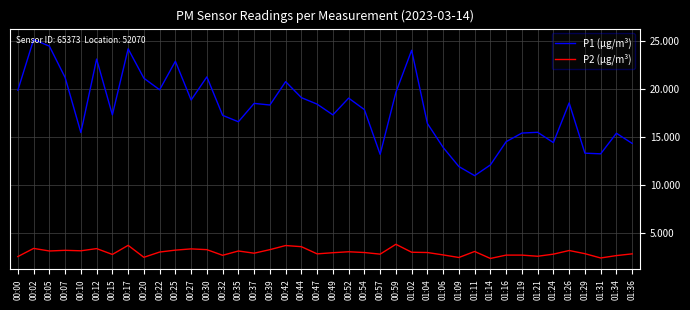

List the series in order of their overall mean, highest first.

P1 (µg/m³), P2 (µg/m³)